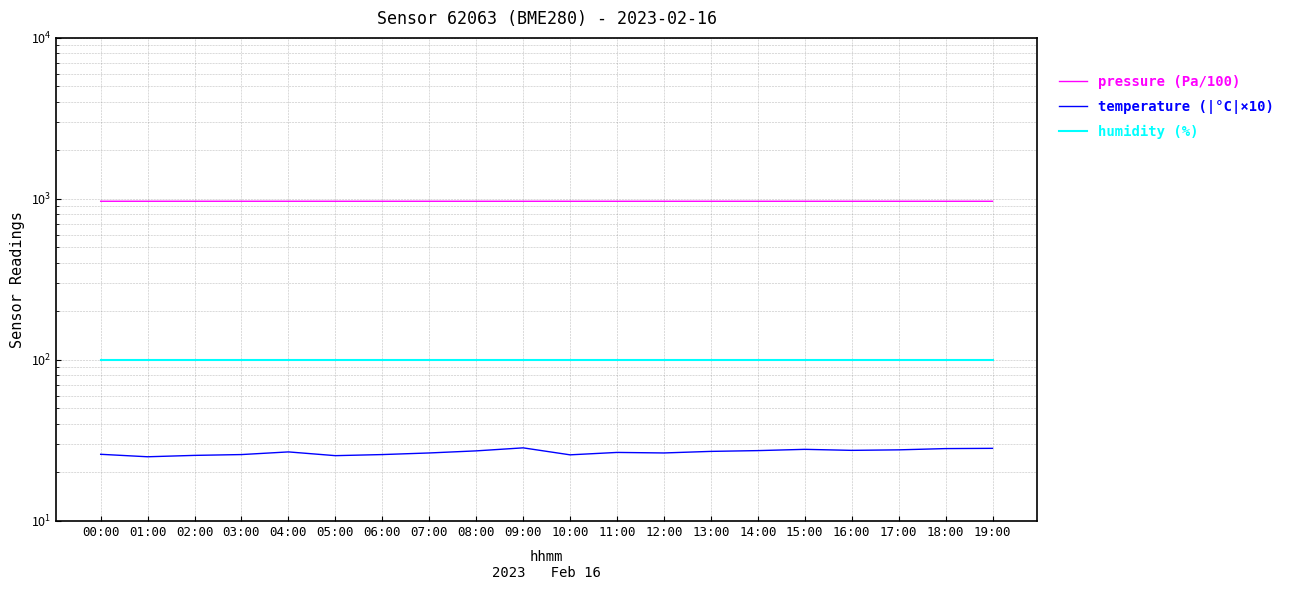

Is the value of humidity (%) at 00:00 greater than the value of temperature (|°C|×10) at 07:00?

Yes